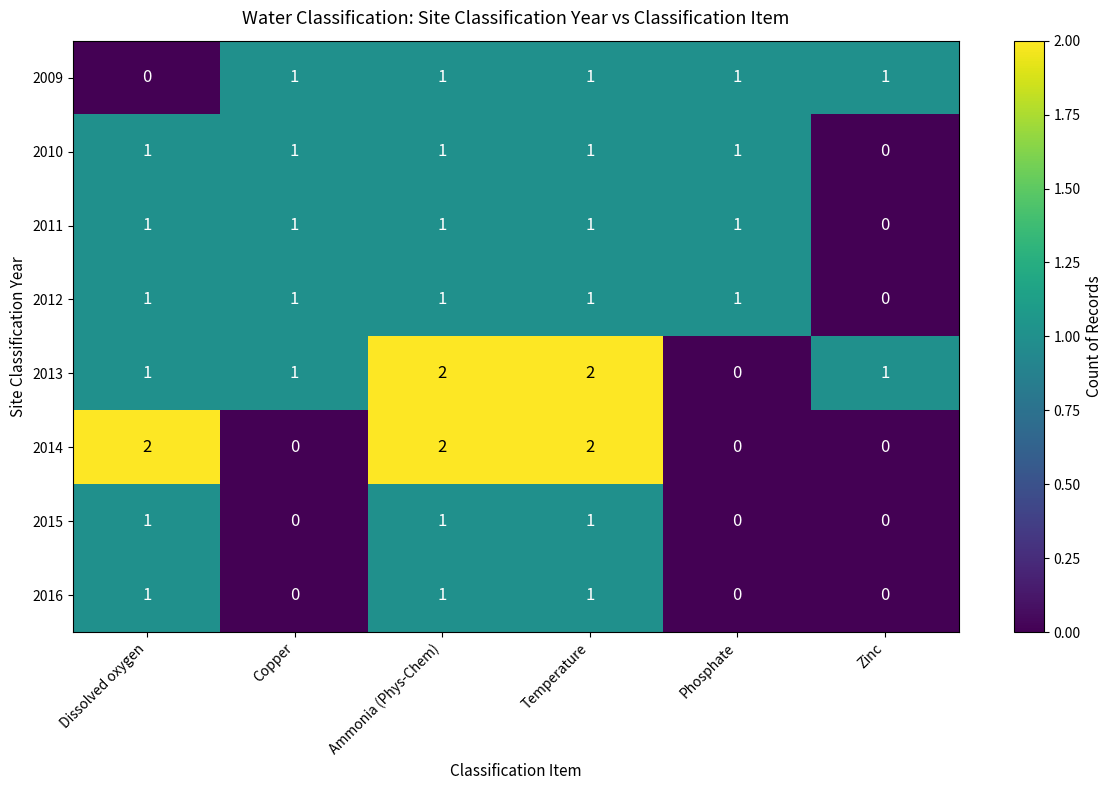

What is the total value across all series at Copper?

5